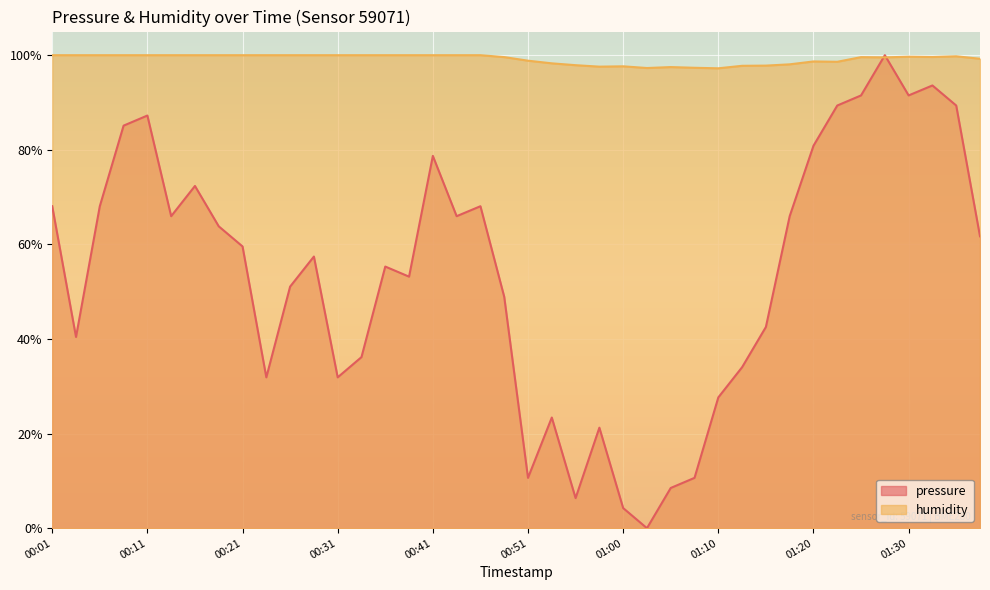

How many times do humidity and pressure cross each other?

2